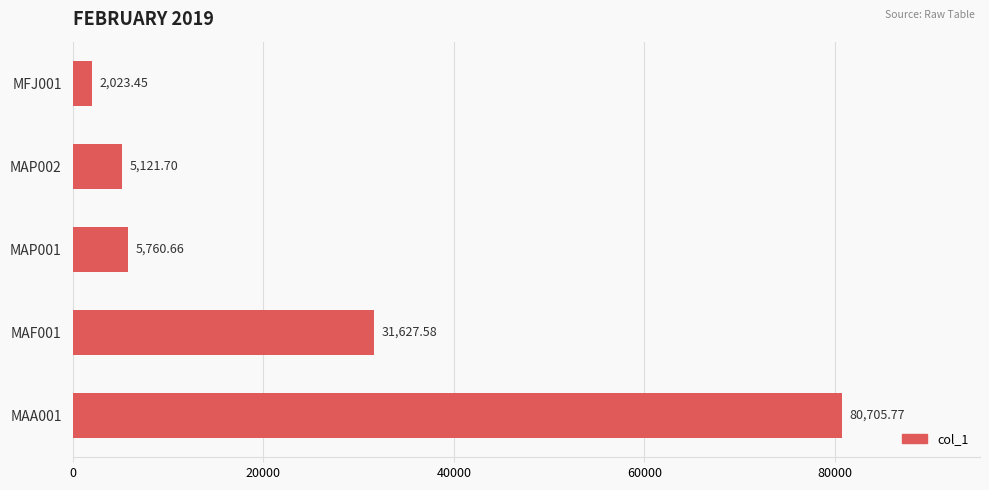

List the labels in order of value, smallest first.

MFJ001, MAP002, MAP001, MAF001, MAA001